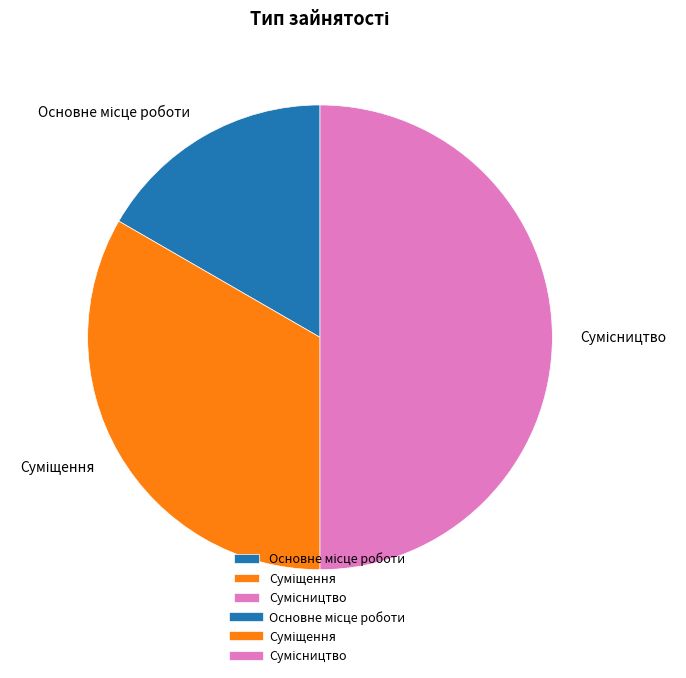

How many segments does this pie chart have?

3